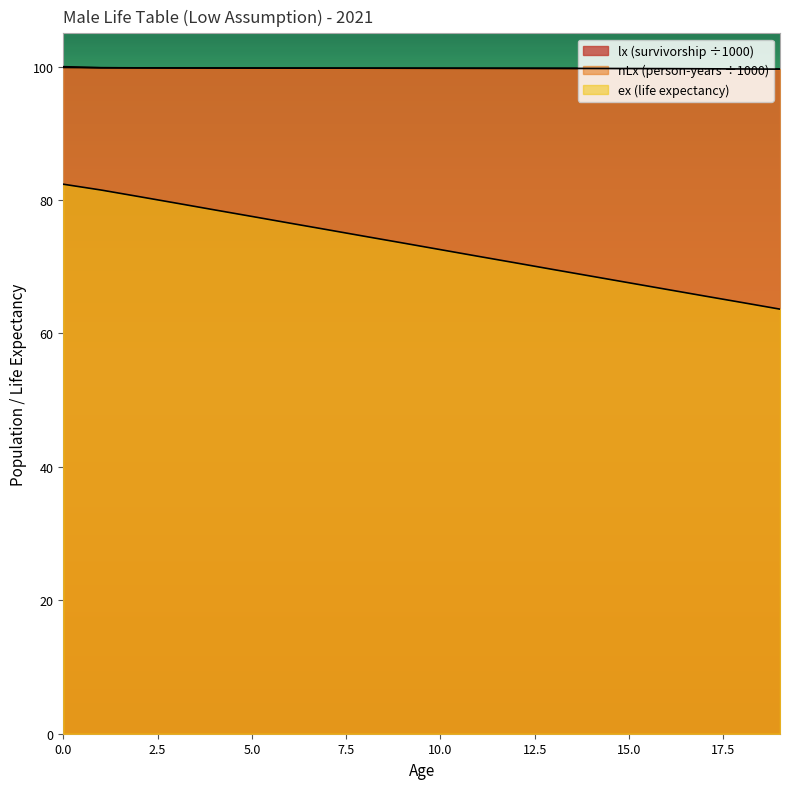

What is the average value of the lx (survivorship) series?

99.8